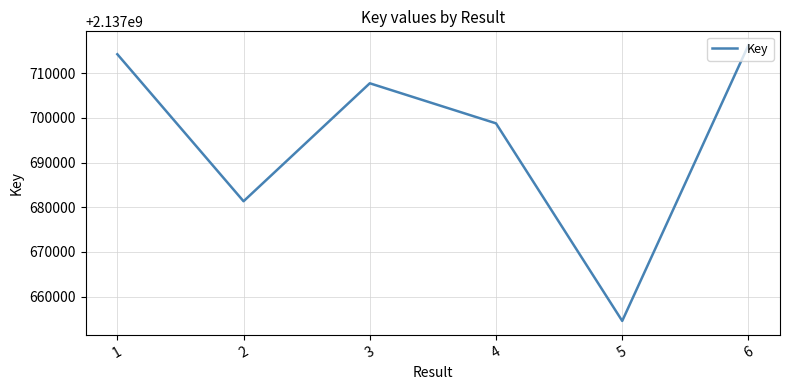

What is the smallest value displayed?

2137654578